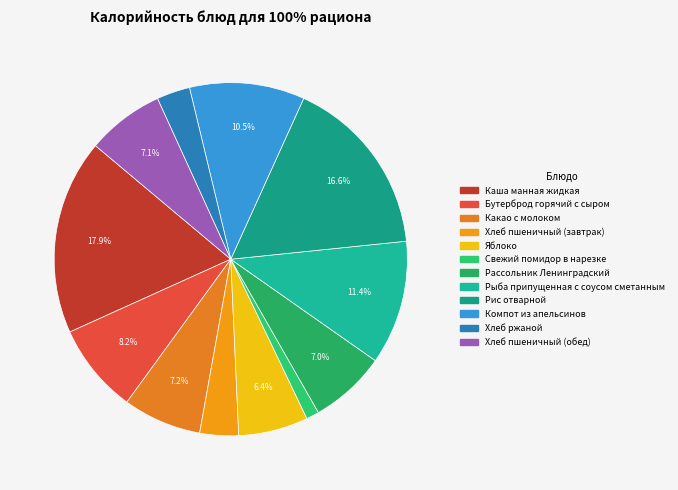

What is the smallest slice in the pie chart?

Свежий помидор в нарезке